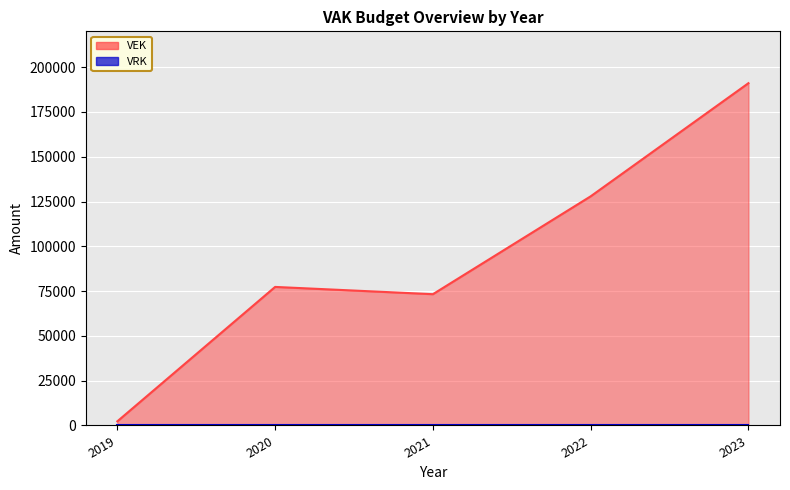

What is the value of the 5th point from the left?

191059